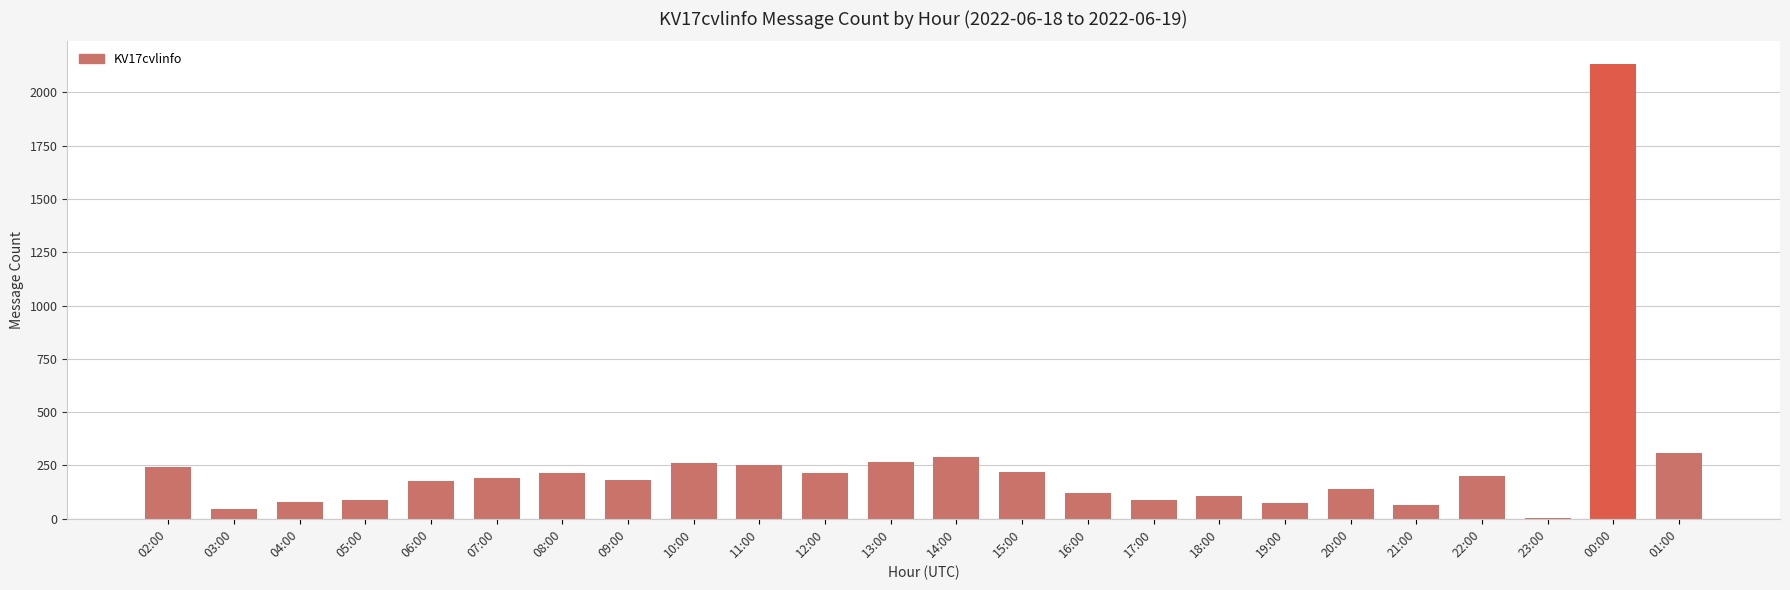

Which category has the highest value across all series?

00:00